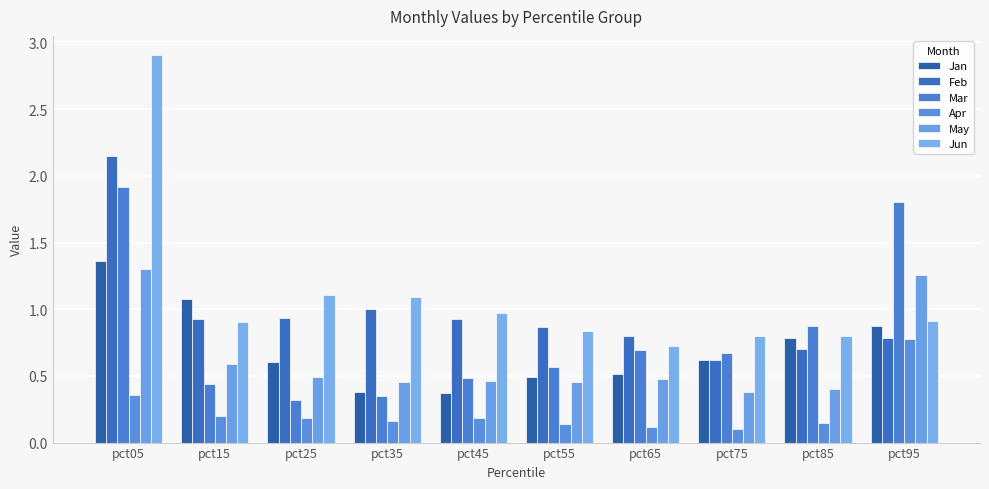

The Apr series shows 0.3 at pct25. True or false?

False